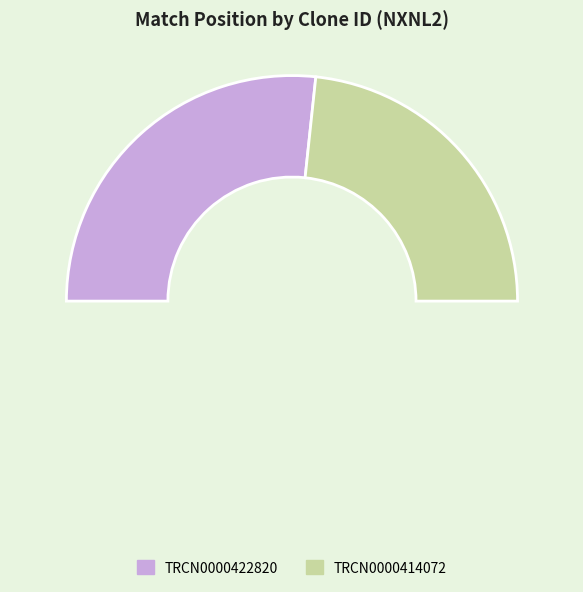

To the nearest percent, what portion does TRCN0000414072 represent?

47%